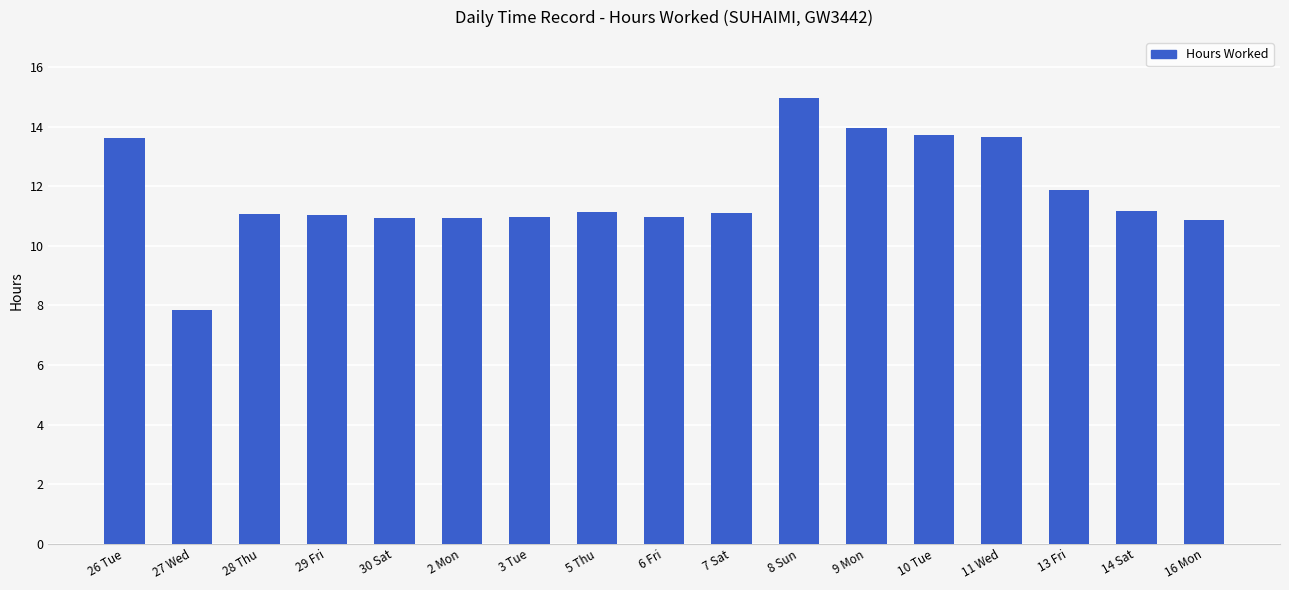

What is the sum of the values at 2 Mon and 13 Fri?

22.8